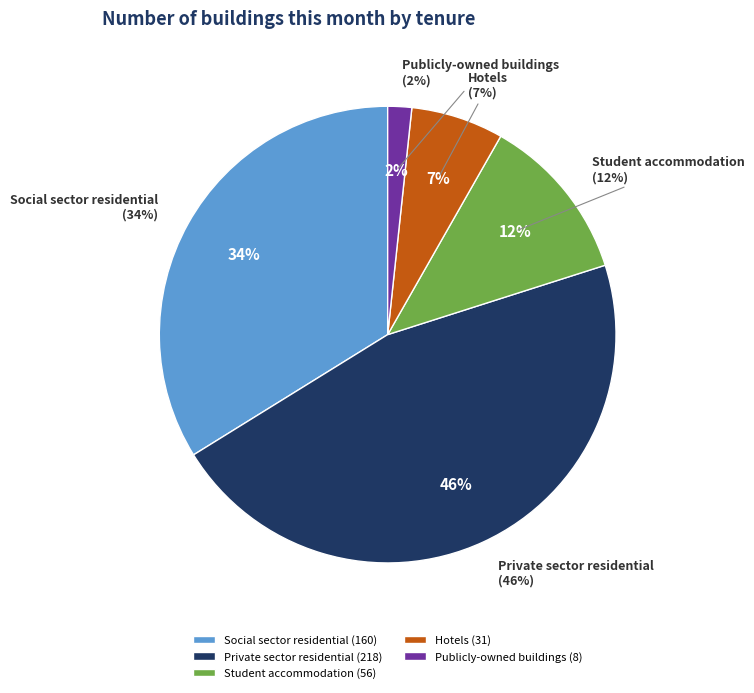

To the nearest percent, what is the difference between the largest and smallest slice percentages?

44%